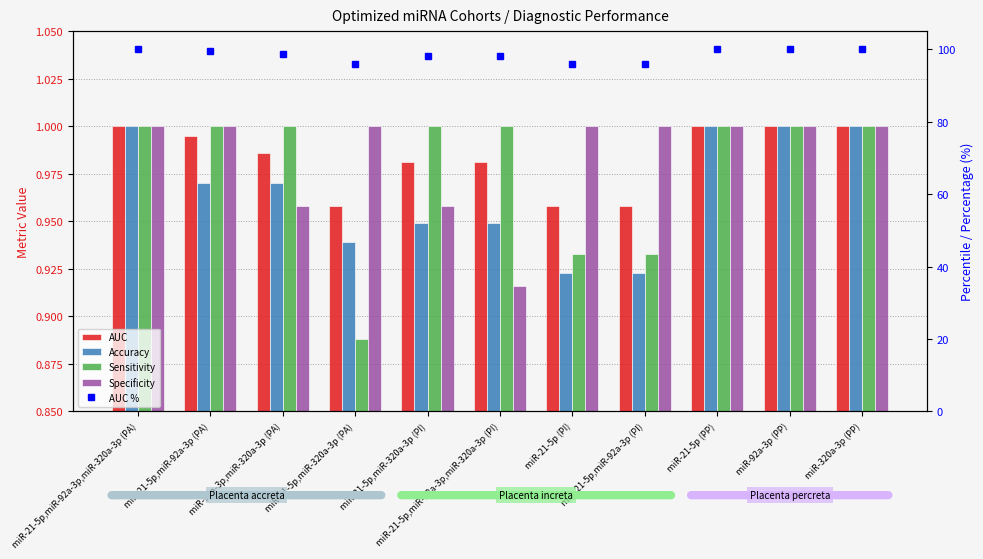

At which label is Specificity closest to 0?

miR-21-5p,miR-92a-3p,miR-320a-3p (PI)